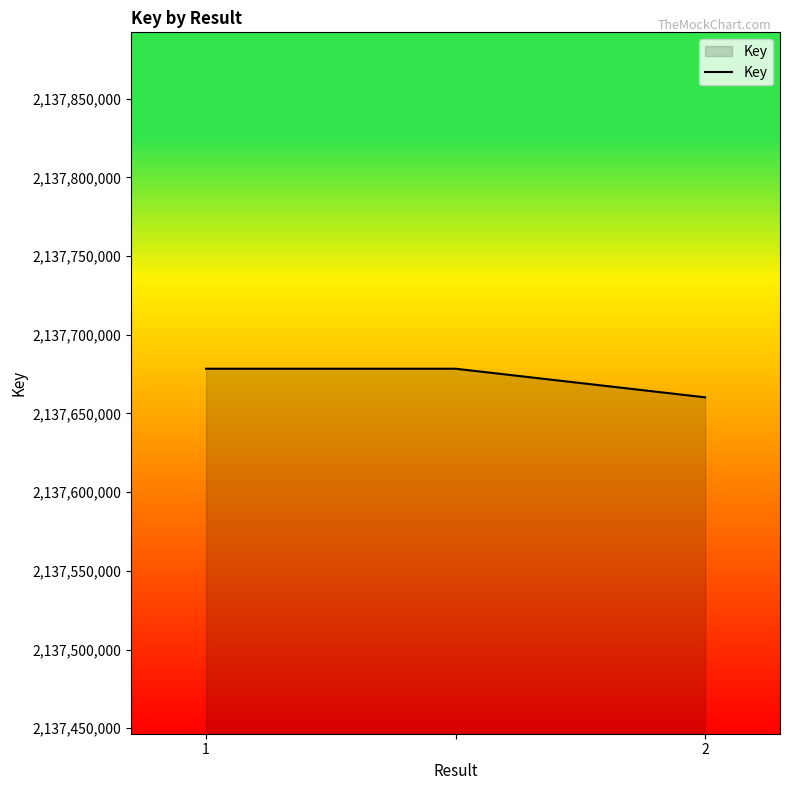

Reading right to left, extract all data points from this chart.

2137660257	2137678435	2137678435